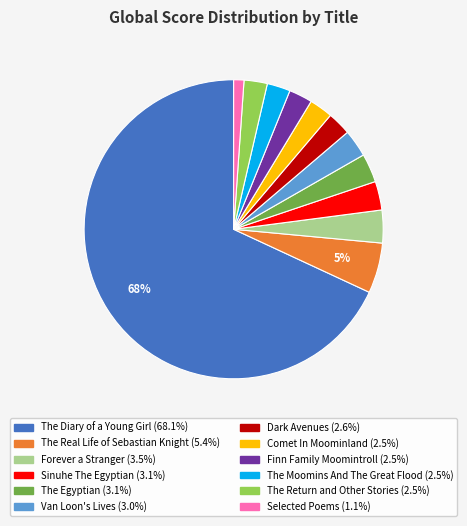

To the nearest percent, what is the average slice percentage?

8%